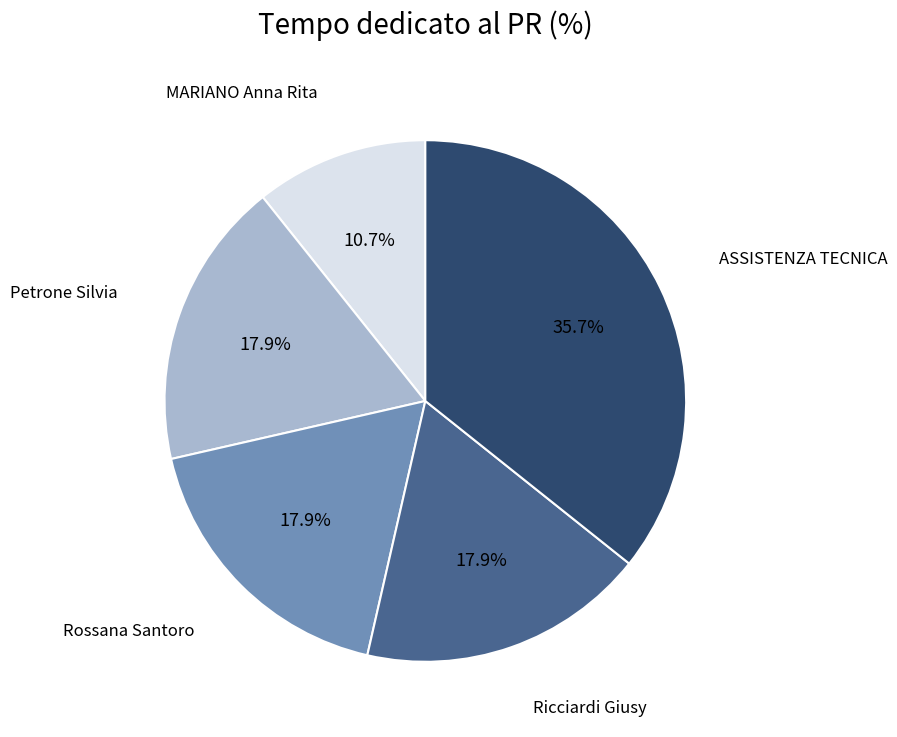

What portion of the pie excludes Petrone Silvia?

82.1%